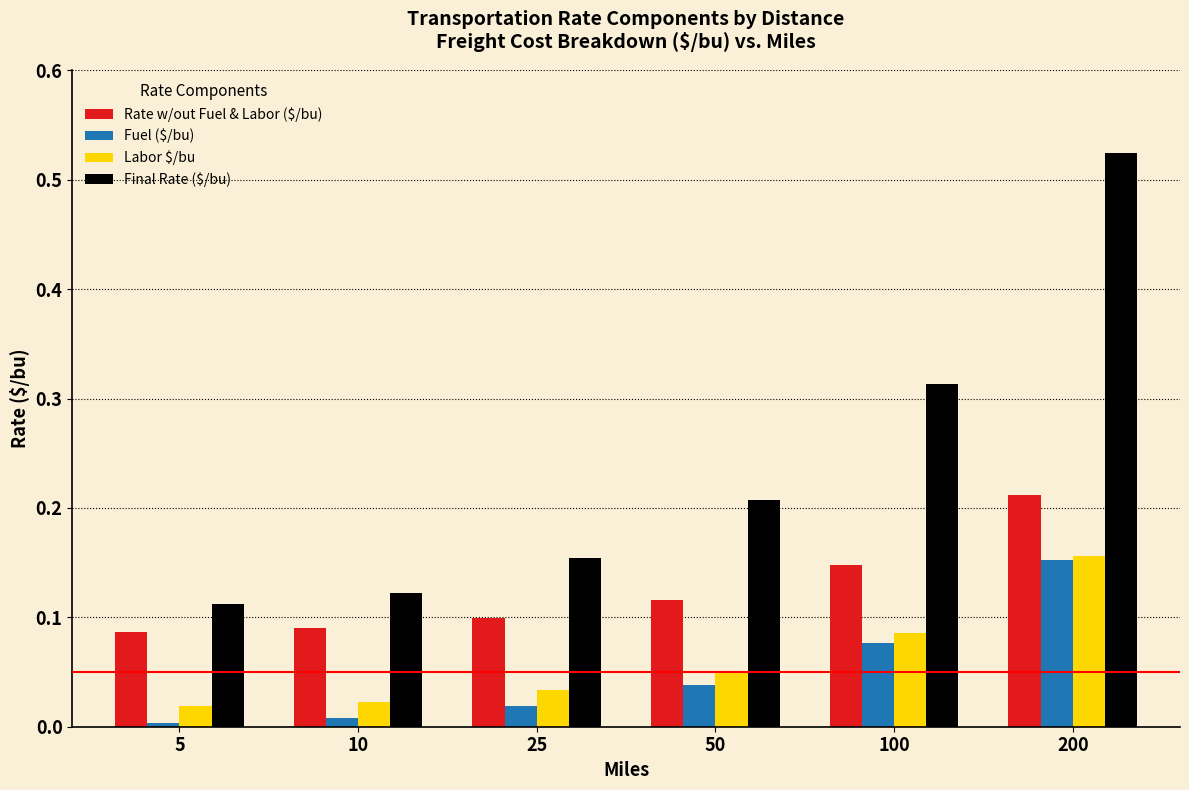

Between 100 and 200, which series saw the biggest shift?

Final Rate ($/bu)